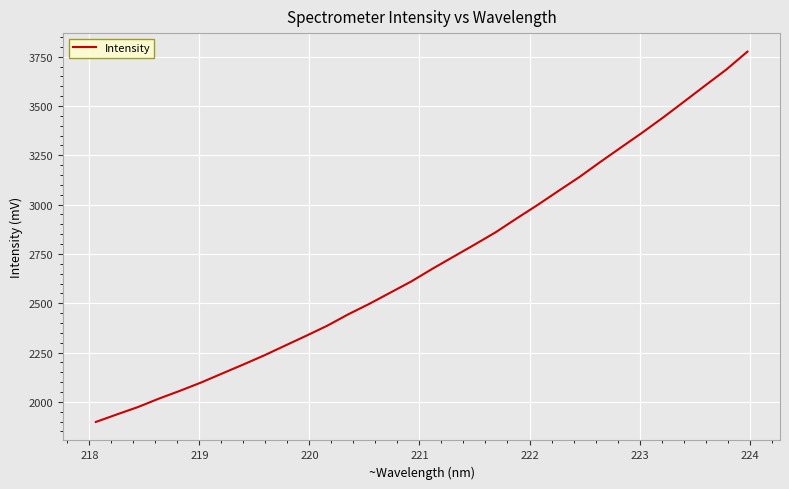

What is the average value?

2711.5